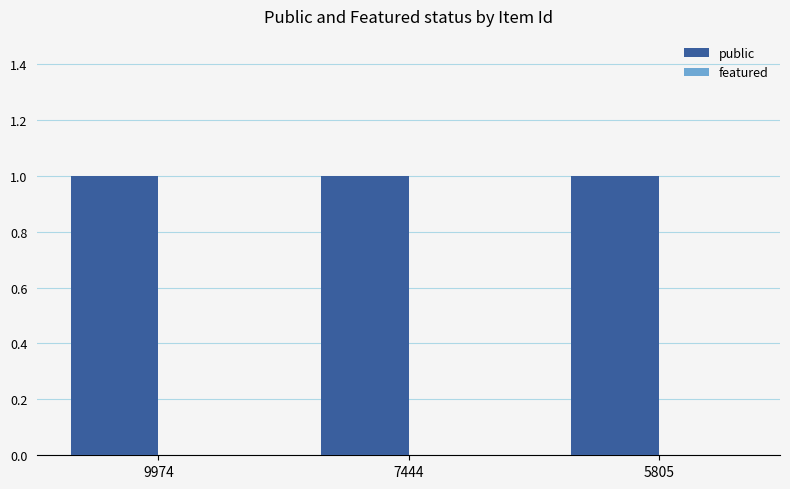

At how many categories does at least one series exceed 0?

3